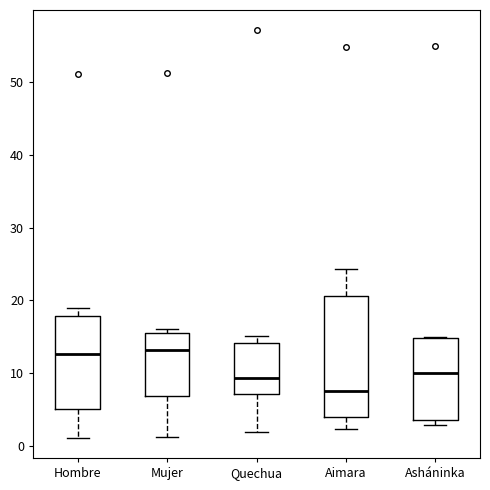

Reading left to right, read every box against the y-axis: the position of its median line, the range the box covers, and the ends of its whiskers. The values are not printed on the chart, so give them approximately, as read against the axis.

Hombre: median 13, box 5 to 18, whiskers 1 to 19
Mujer: median 13, box 7 to 15, whiskers 1 to 16
Quechua: median 9, box 7 to 14, whiskers 2 to 15
Aimara: median 8, box 4 to 21, whiskers 2 to 24
Asháninka: median 10, box 4 to 15, whiskers 3 to 15